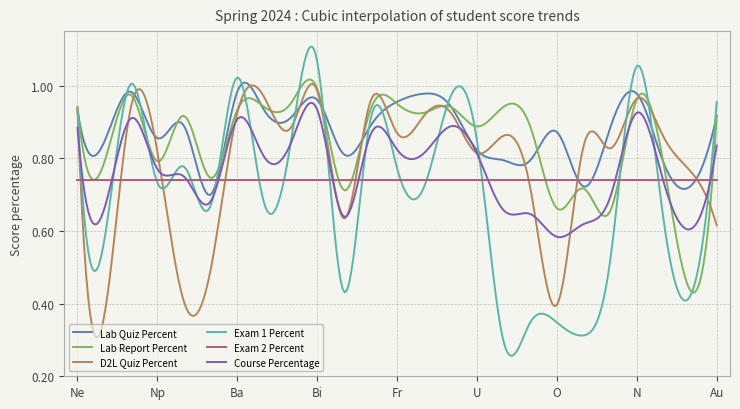

List the series in order of their peak value, highest first.

Exam 1 Percent, Lab Report Percent, D2L Quiz Percent, Lab Quiz Percent, Course Percentage, Exam 2 Percent